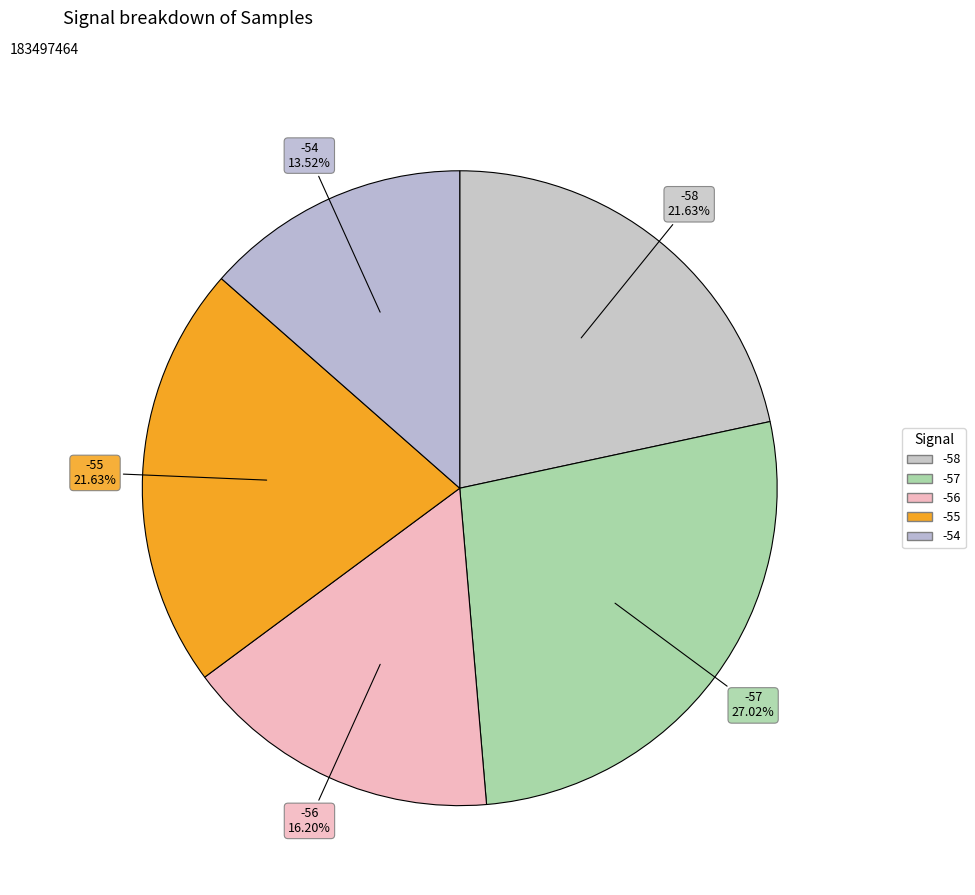

Between -58 and -57, which is larger?

-57